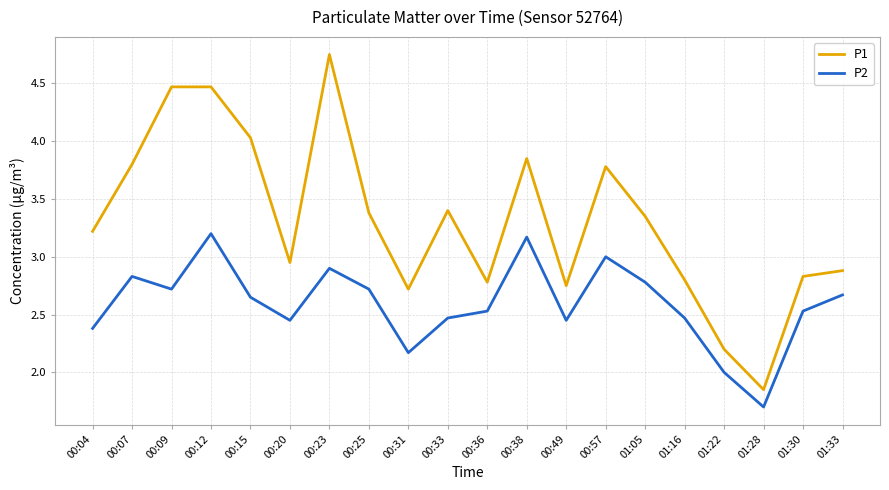

What are all the series names shown in the legend?

P1, P2